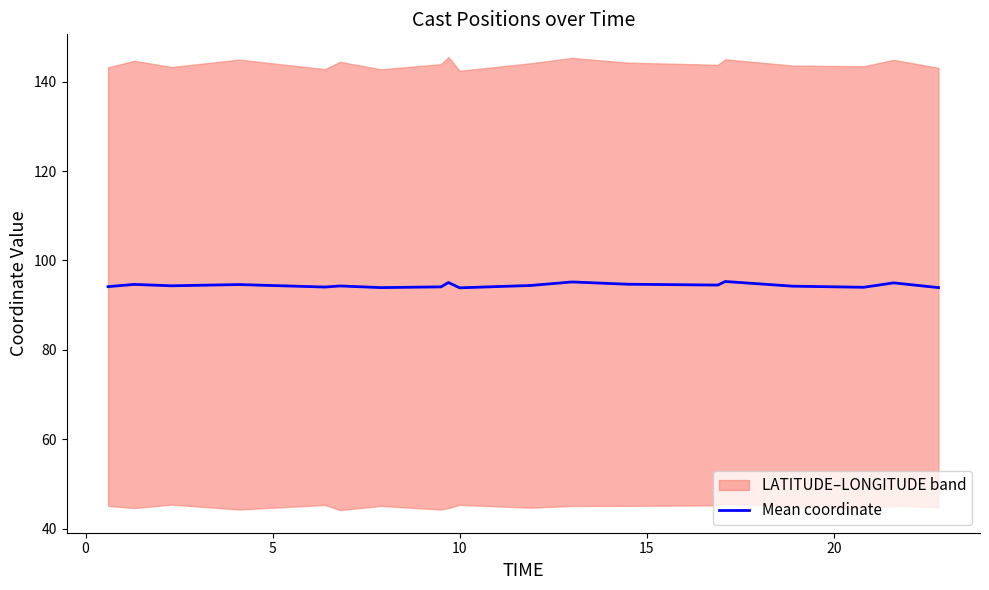

What is the lowest value of the Mean coordinate series?

93.9